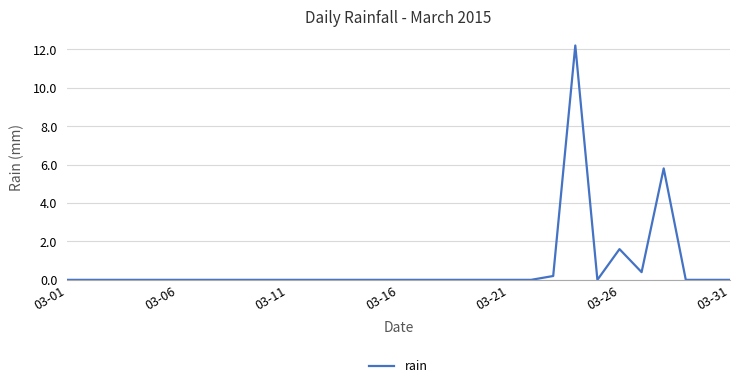

What is the greatest value displayed?

12.2